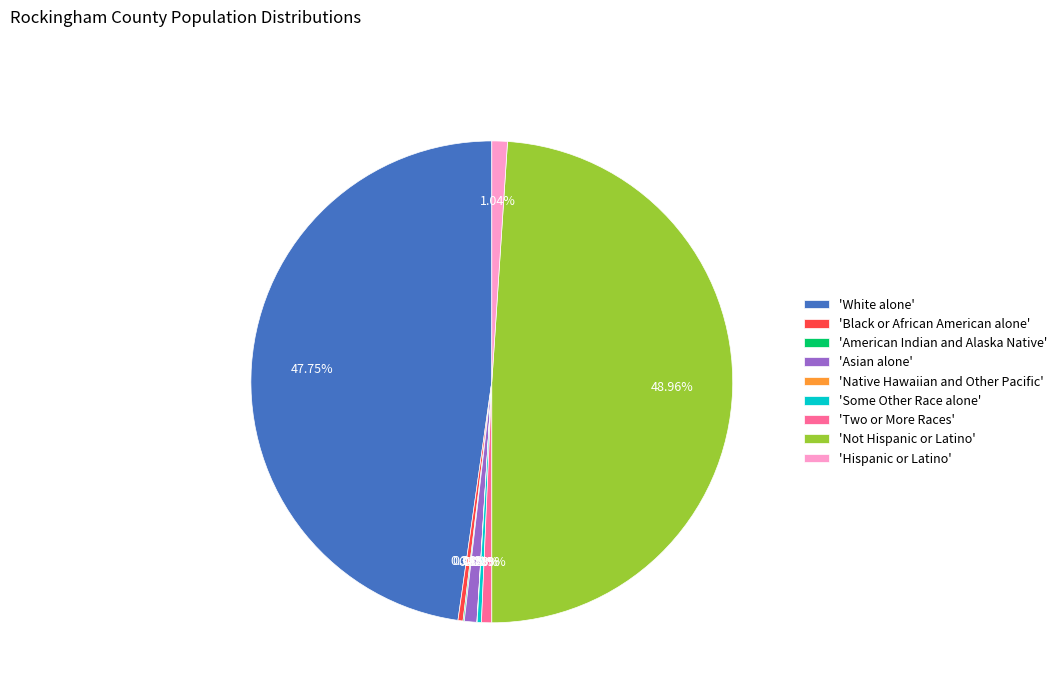

Between 'Not Hispanic or Latino' and 'Asian alone', which is larger?

'Not Hispanic or Latino'